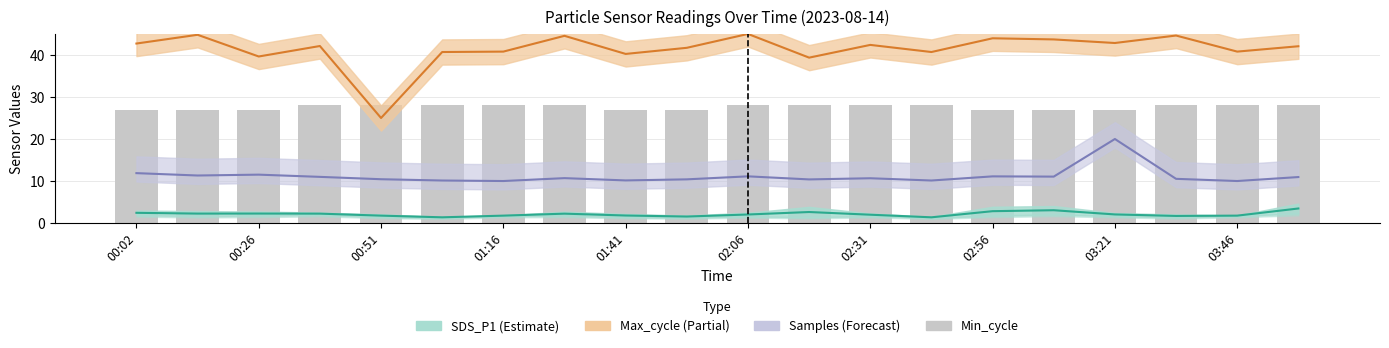

What is the maximum value shown in the chart?

45.0